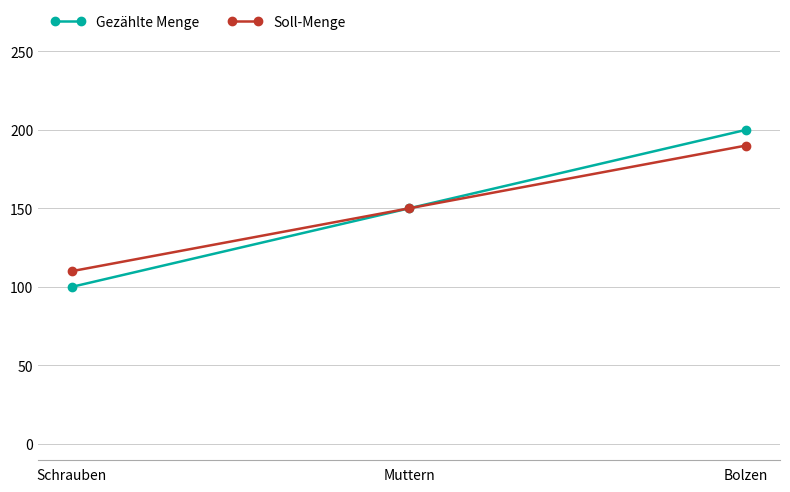

What is the label of the 2nd point from the left?

Muttern